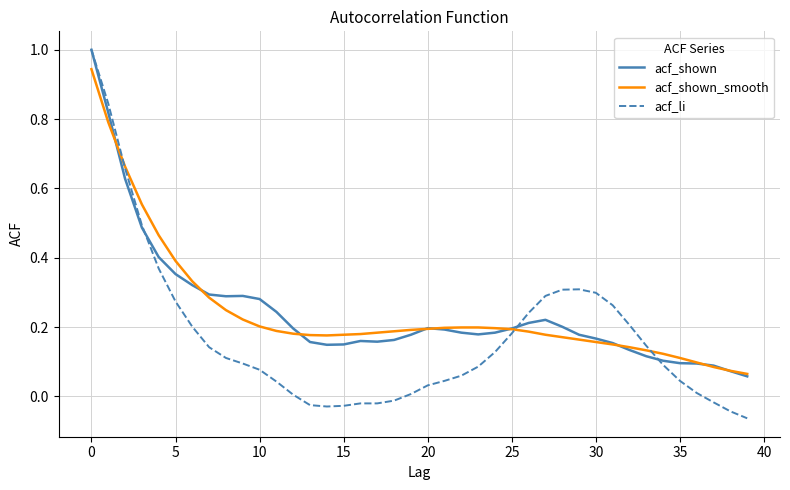

Which series has the widest spread of values?

acf_li